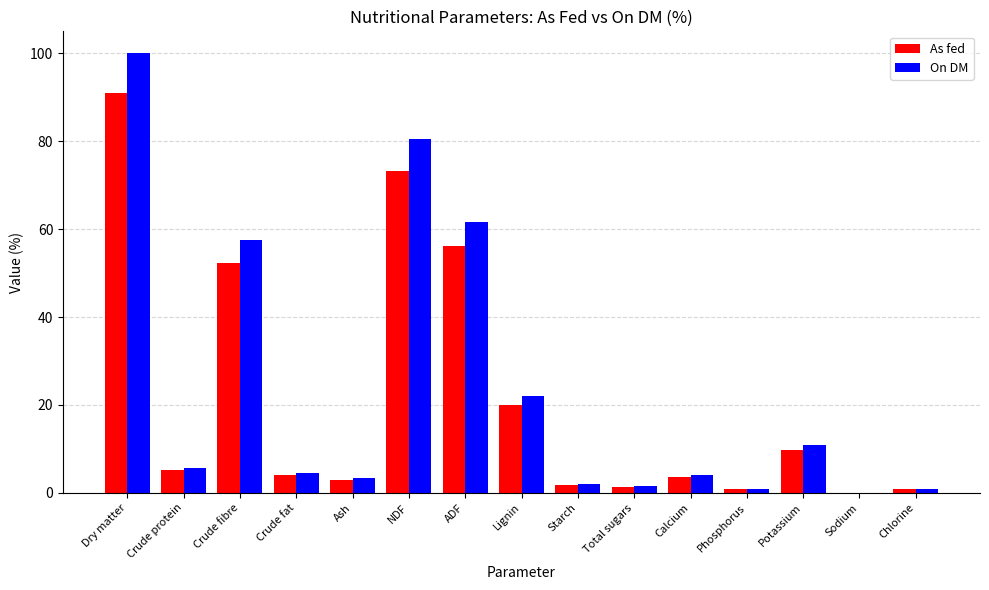

Which series changed the most between Crude fibre and Phosphorus?

On DM